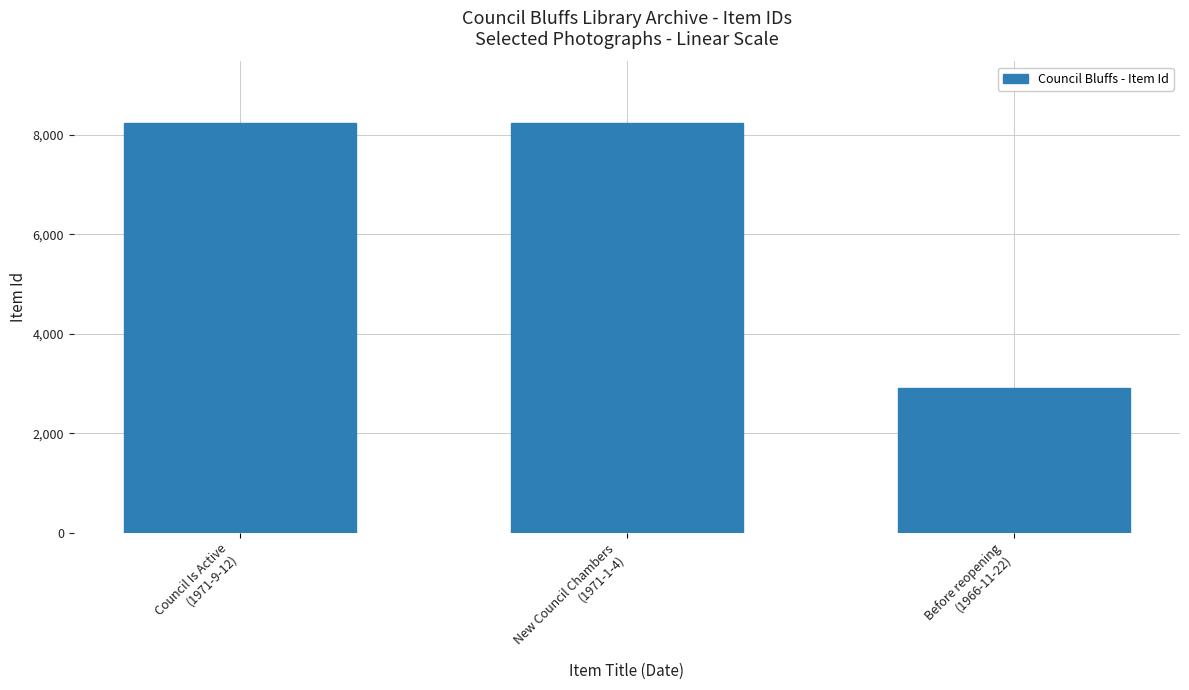

What is the sum of all values?

19389